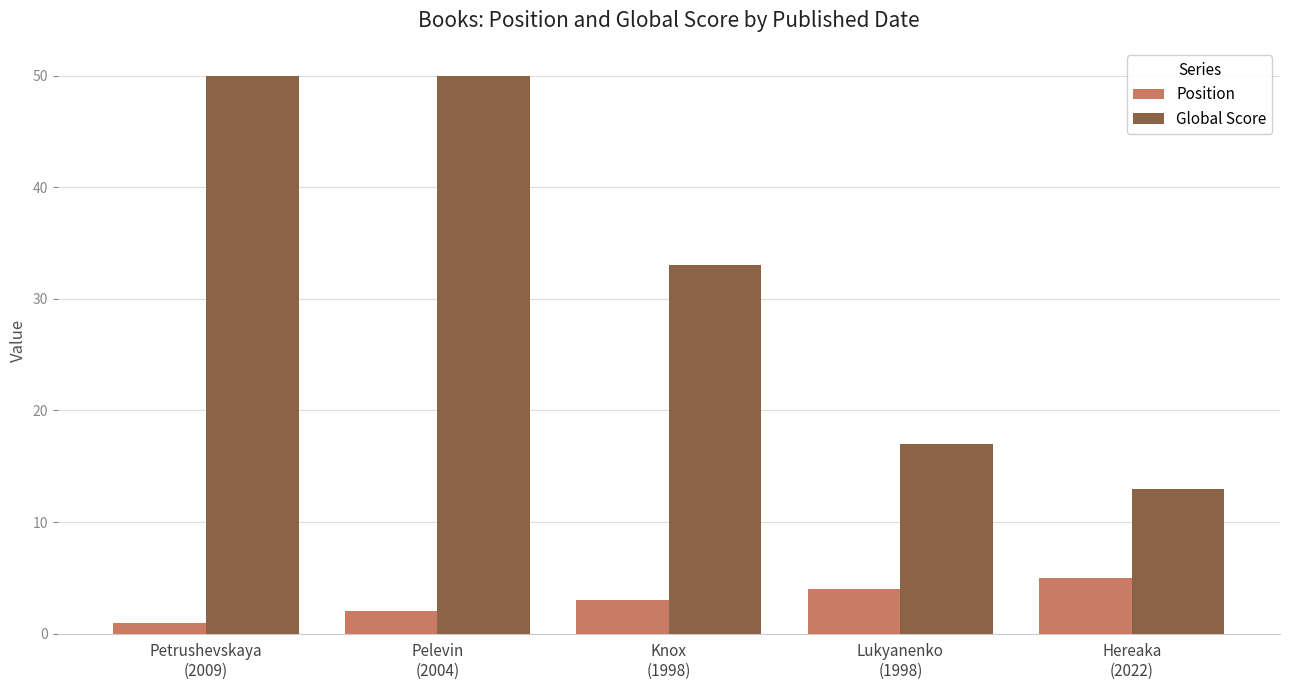

Is the value of Position at Pelevin
(2004) greater than the value of Global Score at Hereaka
(2022)?

No